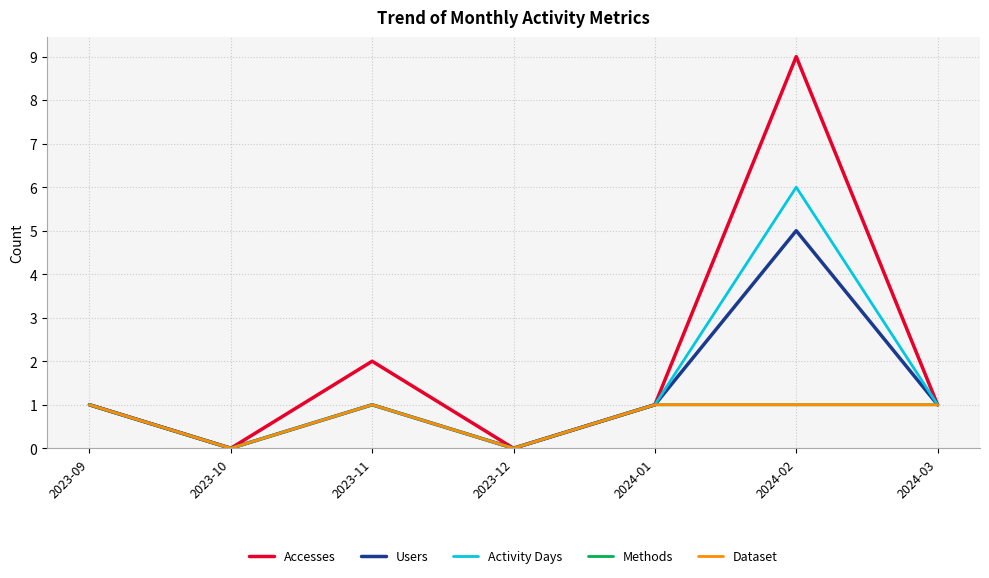

Where is the first local minimum for Users?

2023-10